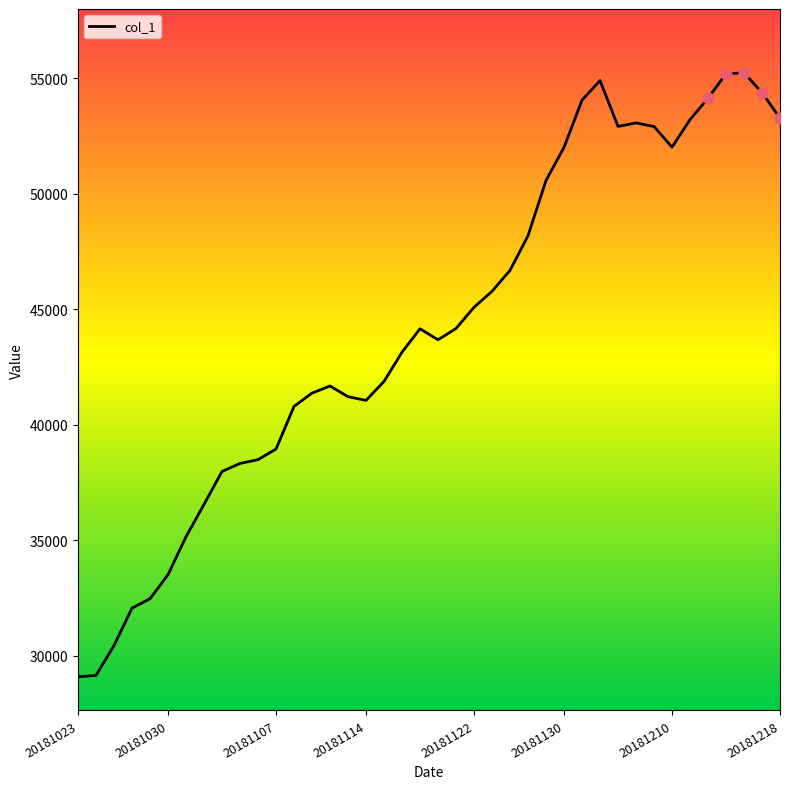

What is the maximum value shown in the chart?

55227